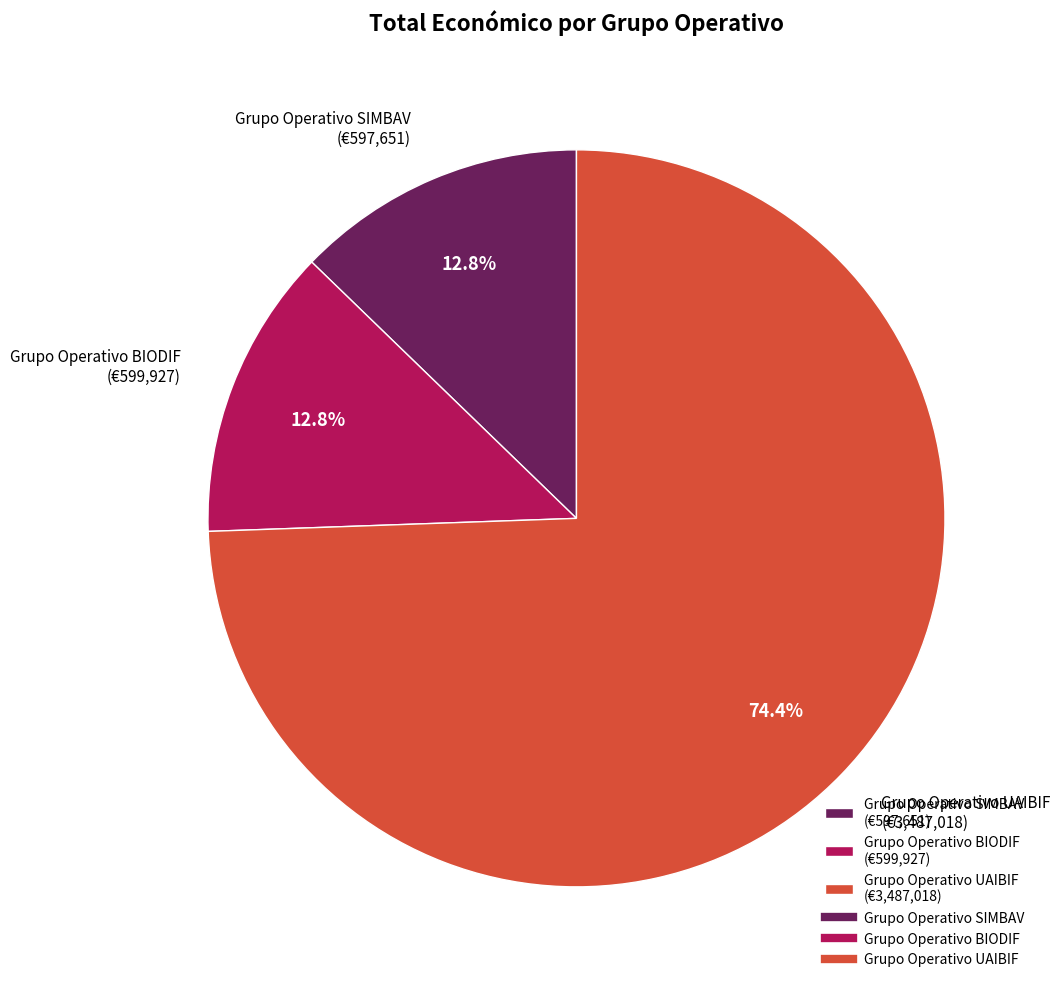

Count the number of slices in the pie.

3